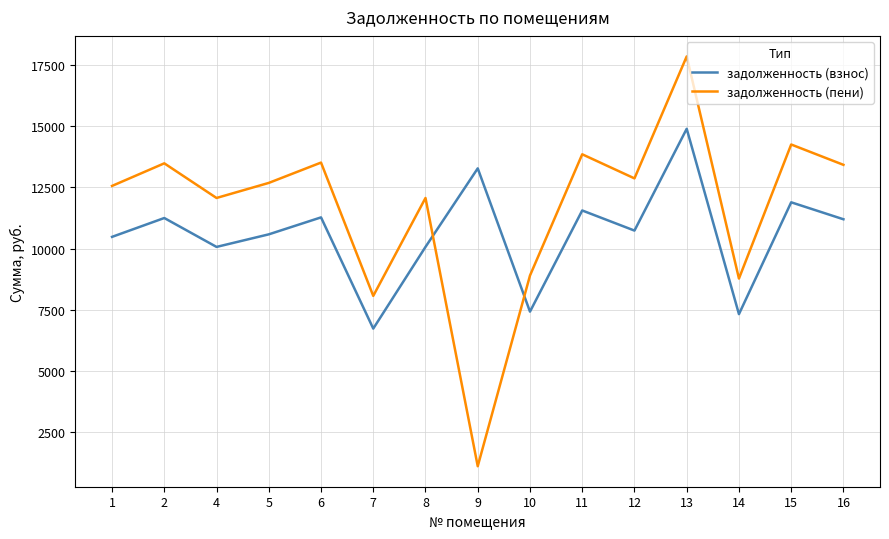

What value does the задолженность (пени) series have at 4?

12066.9